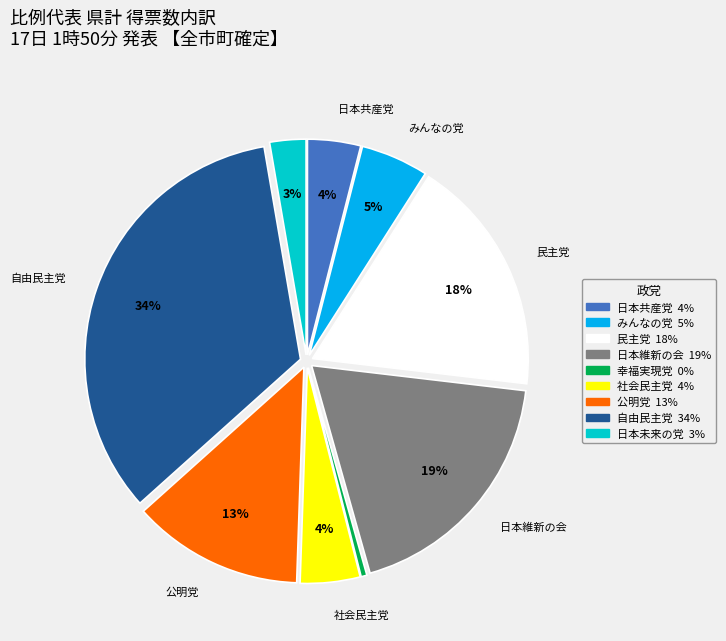

Which category has the smallest portion of the pie?

幸福実現党